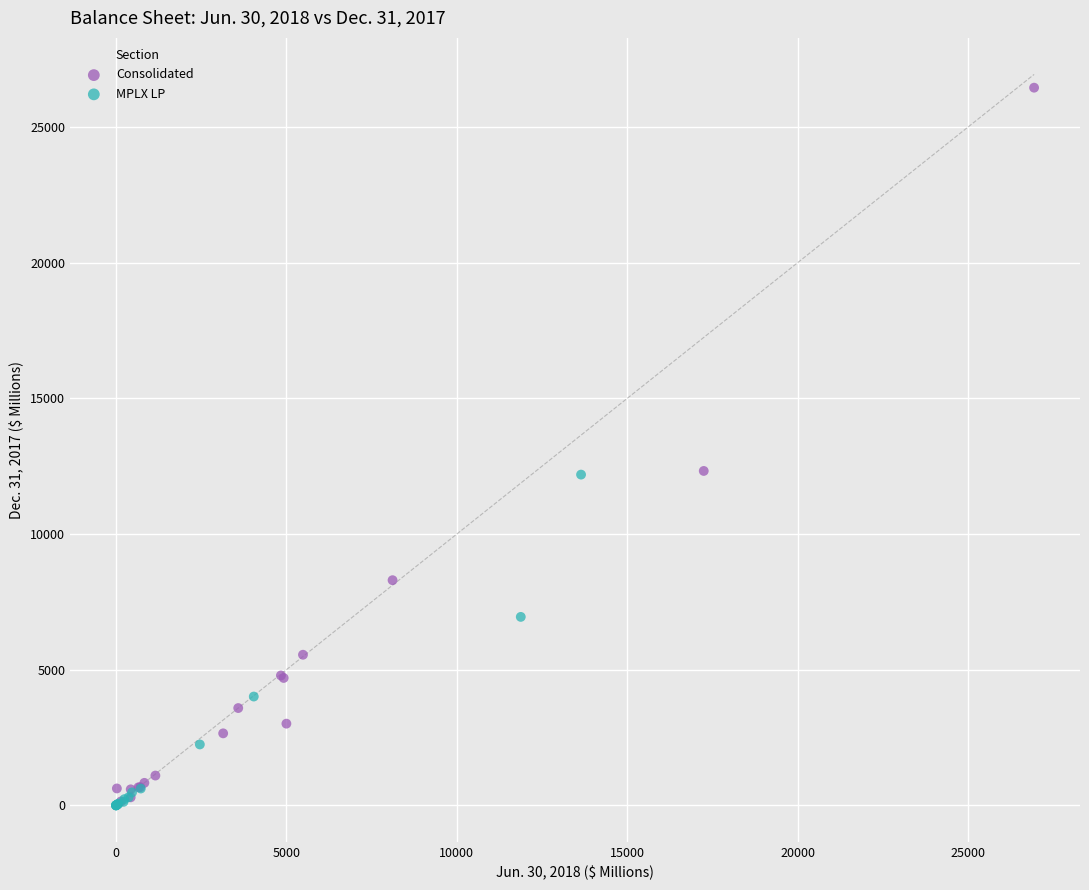

Which series has the widest spread of Y values?

Consolidated